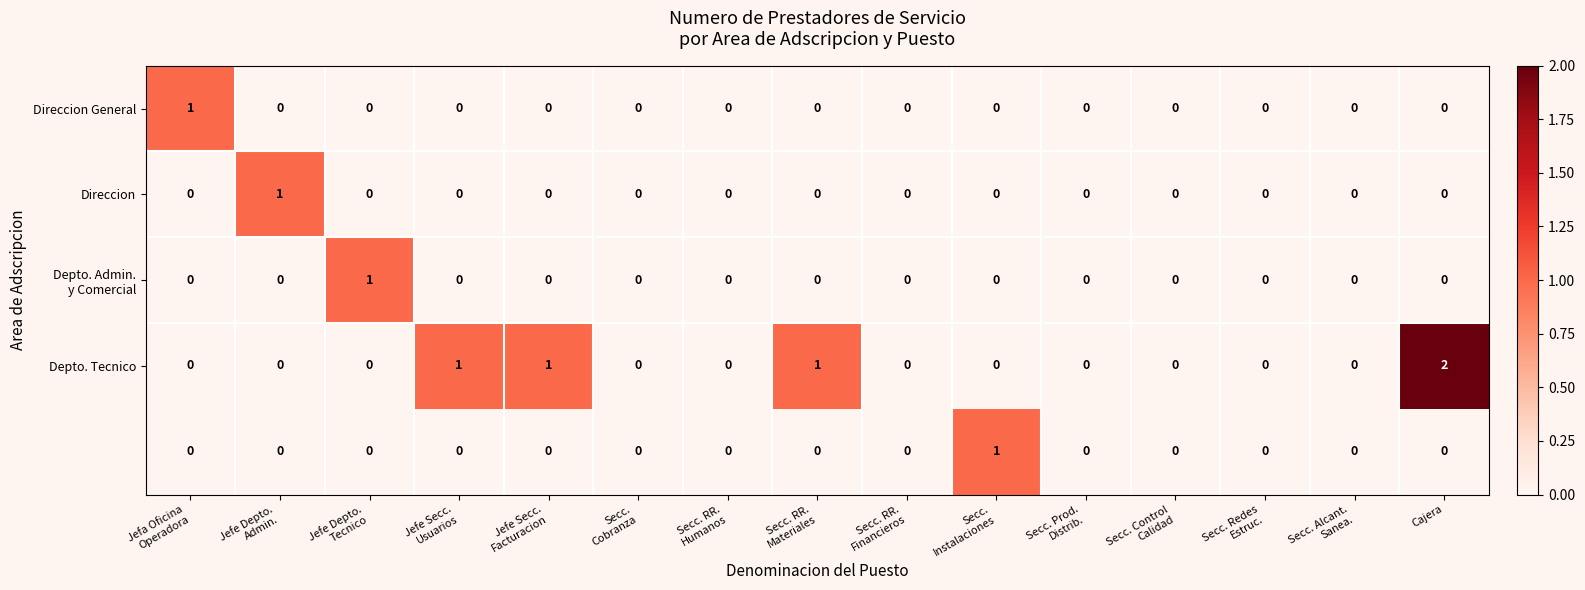

At which category is the sum across all series the highest?

Cajera